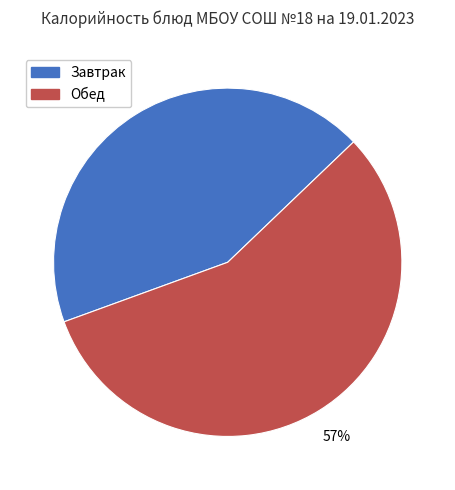

Does any single category account for the majority?

Yes